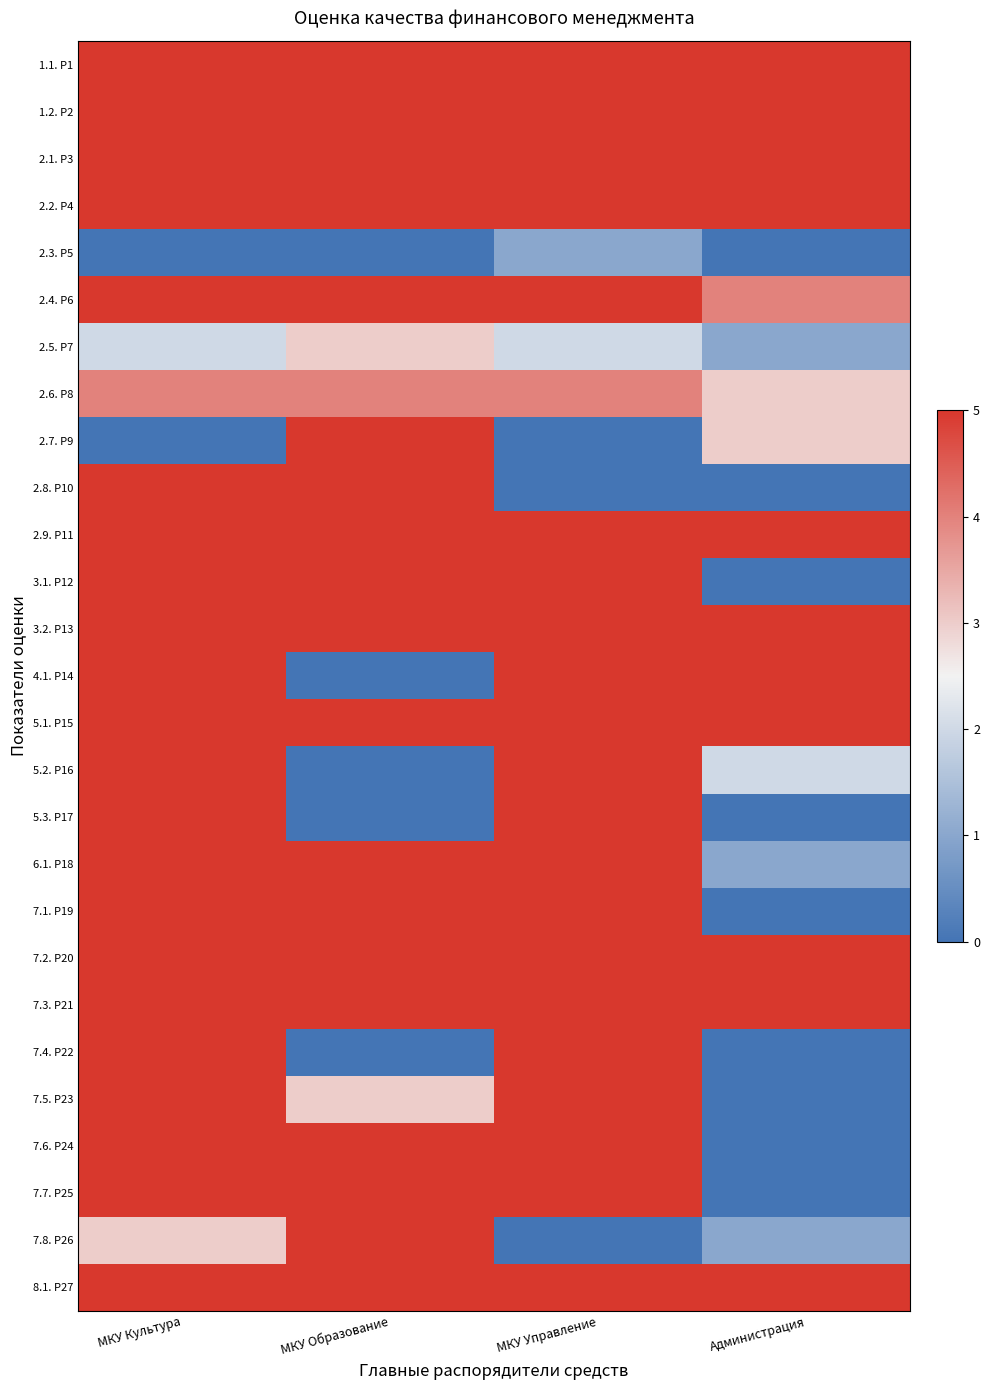

At which category does the chart reach its minimum across all series?

МКУ Культура